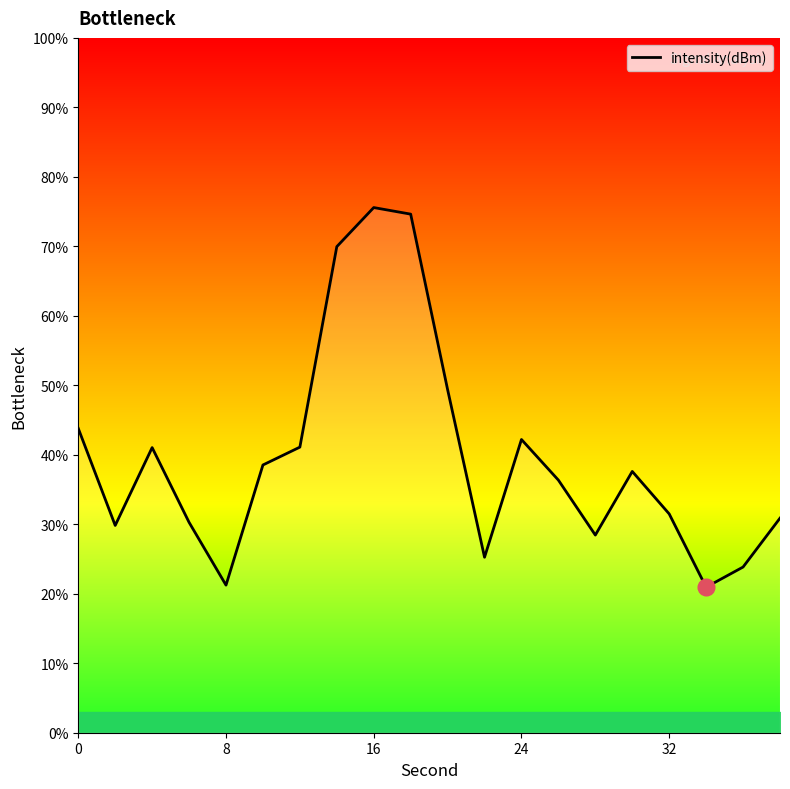

What is the smallest value displayed?

20.9